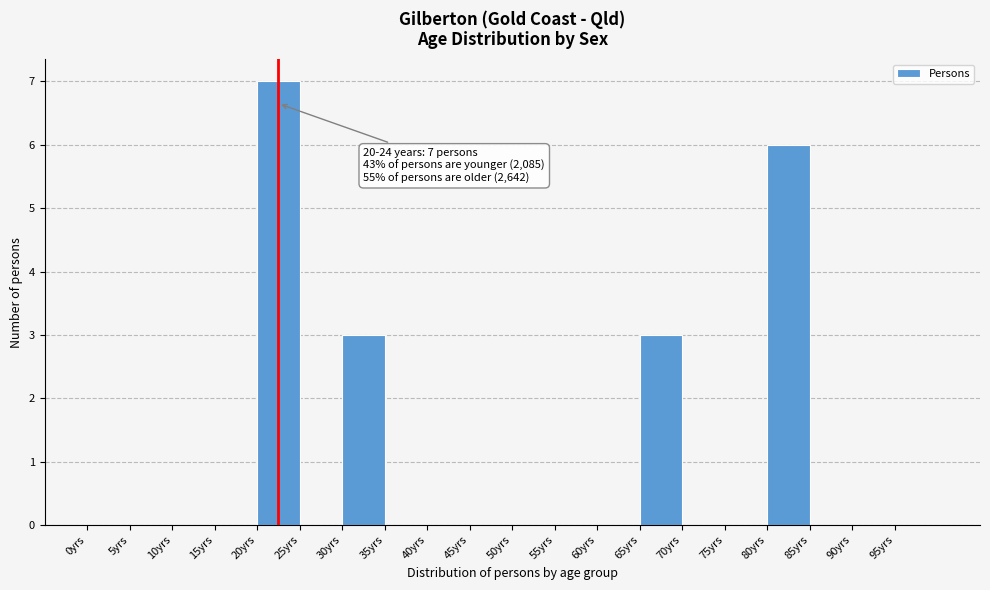

Over which range of the x-axis is the bar tallest?

20 to 25